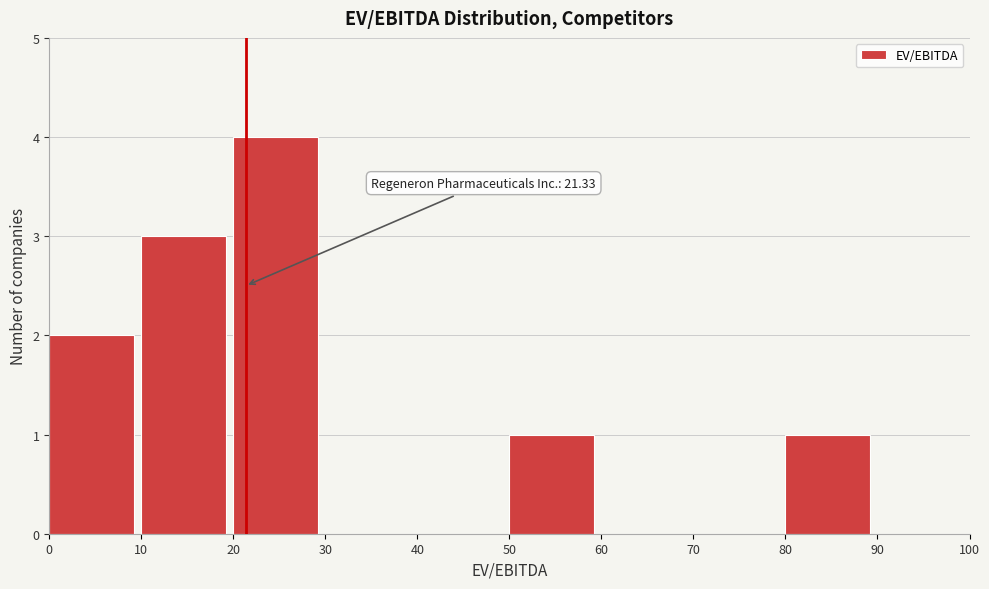

Which range on the x-axis has the tallest bar?

20 to 30